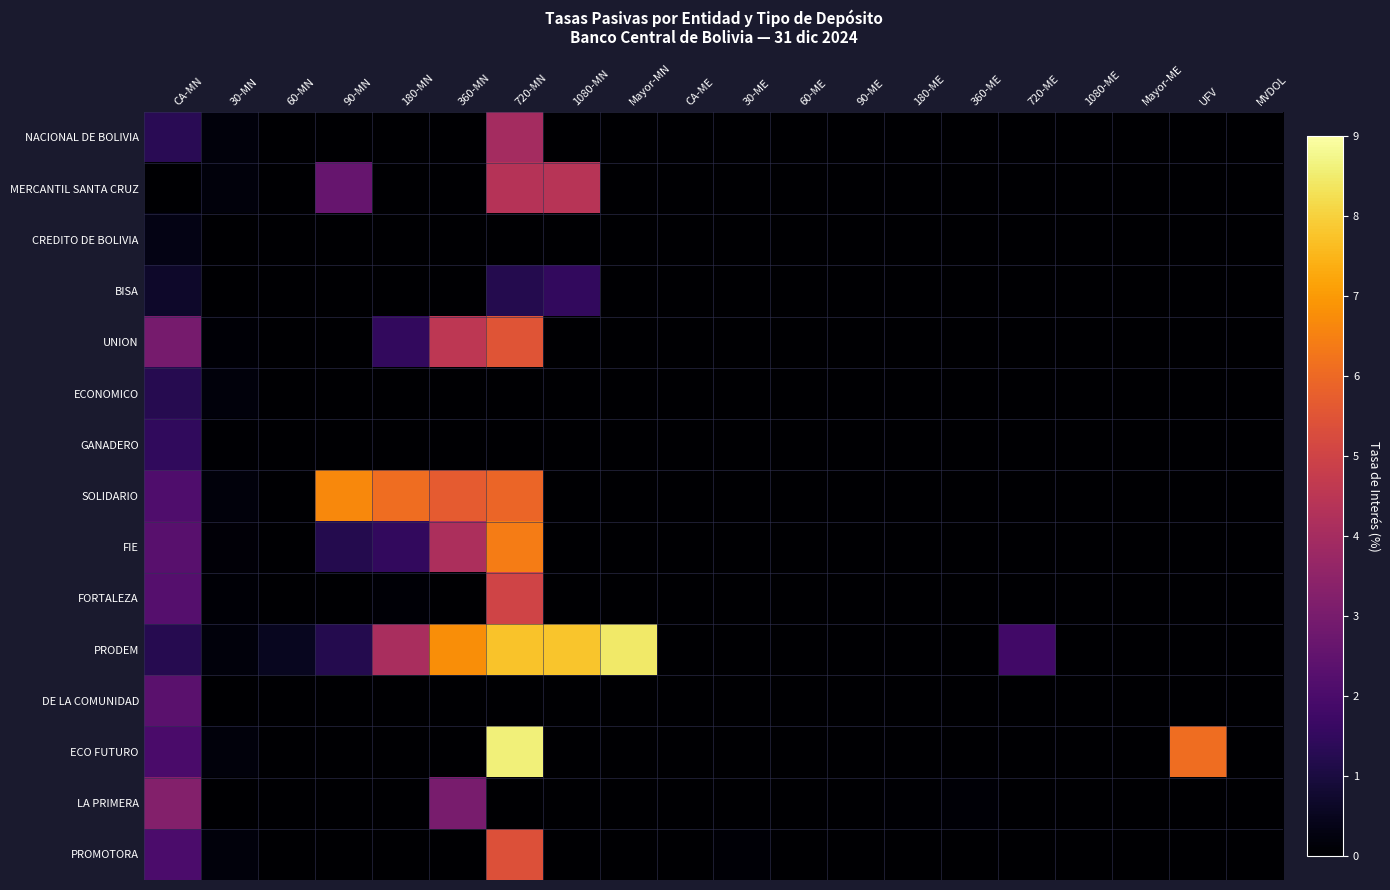

Reading left to right, what are all the values shown in this chart?

NACIONAL DE BOLIVIA: CA-MN=1.3	30-MN=0.2	60-MN=0.0	90-MN=0.0	180-MN=0.0	360-MN=0.0	720-MN=4.0	1080-MN=0.0	Mayor-MN=0.0	CA-ME=0.0	30-ME=0.0	60-ME=0.0	90-ME=0.0	180-ME=0.0	360-ME=0.0	720-ME=0.0	1080-ME=0.0	Mayor-ME=0.0	UFV=0.0	MVDOL=0.0
MERCANTIL SANTA CRUZ: CA-MN=0.0	30-MN=0.2	60-MN=0.0	90-MN=2.6	180-MN=0.0	360-MN=0.0	720-MN=4.4	1080-MN=4.4	Mayor-MN=0.0	CA-ME=0.0	30-ME=0.0	60-ME=0.0	90-ME=0.0	180-ME=0.0	360-ME=0.0	720-ME=0.0	1080-ME=0.0	Mayor-ME=0.0	UFV=0.0	MVDOL=0.0
CREDITO DE BOLIVIA: CA-MN=0.3	30-MN=0.0	60-MN=0.0	90-MN=0.0	180-MN=0.0	360-MN=0.0	720-MN=0.0	1080-MN=0.0	Mayor-MN=0.0	CA-ME=0.0	30-ME=0.0	60-ME=0.0	90-ME=0.0	180-ME=0.0	360-ME=0.0	720-ME=0.0	1080-ME=0.0	Mayor-ME=0.0	UFV=0.0	MVDOL=0.0
BISA: CA-MN=0.7	30-MN=0.0	60-MN=0.0	90-MN=0.0	180-MN=0.0	360-MN=0.0	720-MN=1.2	1080-MN=1.5	Mayor-MN=0.0	CA-ME=0.0	30-ME=0.0	60-ME=0.0	90-ME=0.0	180-ME=0.0	360-ME=0.0	720-ME=0.0	1080-ME=0.0	Mayor-ME=0.0	UFV=0.0	MVDOL=0.0
UNION: CA-MN=3.0	30-MN=0.1	60-MN=0.0	90-MN=0.0	180-MN=1.5	360-MN=4.5	720-MN=5.5	1080-MN=0.0	Mayor-MN=0.0	CA-ME=0.0	30-ME=0.0	60-ME=0.0	90-ME=0.0	180-ME=0.0	360-ME=0.0	720-ME=0.0	1080-ME=0.0	Mayor-ME=0.0	UFV=0.0	MVDOL=0.0
ECONOMICO: CA-MN=1.2	30-MN=0.2	60-MN=0.0	90-MN=0.0	180-MN=0.0	360-MN=0.0	720-MN=0.0	1080-MN=0.0	Mayor-MN=0.0	CA-ME=0.0	30-ME=0.0	60-ME=0.0	90-ME=0.0	180-ME=0.0	360-ME=0.0	720-ME=0.0	1080-ME=0.0	Mayor-ME=0.0	UFV=0.0	MVDOL=0.0
GANADERO: CA-MN=1.5	30-MN=0.1	60-MN=0.0	90-MN=0.0	180-MN=0.0	360-MN=0.0	720-MN=0.0	1080-MN=0.0	Mayor-MN=0.0	CA-ME=0.0	30-ME=0.0	60-ME=0.0	90-ME=0.0	180-ME=0.0	360-ME=0.0	720-ME=0.0	1080-ME=0.0	Mayor-ME=0.0	UFV=0.0	MVDOL=0.0
SOLIDARIO: CA-MN=2.1	30-MN=0.2	60-MN=0.0	90-MN=6.6	180-MN=6.1	360-MN=5.7	720-MN=5.9	1080-MN=0.0	Mayor-MN=0.0	CA-ME=0.0	30-ME=0.0	60-ME=0.0	90-ME=0.0	180-ME=0.0	360-ME=0.0	720-ME=0.0	1080-ME=0.0	Mayor-ME=0.0	UFV=0.0	MVDOL=0.0
FIE: CA-MN=2.3	30-MN=0.1	60-MN=0.0	90-MN=1.2	180-MN=1.5	360-MN=4.2	720-MN=6.4	1080-MN=0.0	Mayor-MN=0.0	CA-ME=0.0	30-ME=0.0	60-ME=0.0	90-ME=0.0	180-ME=0.0	360-ME=0.0	720-ME=0.0	1080-ME=0.0	Mayor-ME=0.0	UFV=0.0	MVDOL=0.0
FORTALEZA: CA-MN=2.2	30-MN=0.1	60-MN=0.0	90-MN=0.0	180-MN=0.1	360-MN=0.0	720-MN=5.0	1080-MN=0.0	Mayor-MN=0.0	CA-ME=0.0	30-ME=0.0	60-ME=0.0	90-ME=0.0	180-ME=0.0	360-ME=0.0	720-ME=0.0	1080-ME=0.0	Mayor-ME=0.0	UFV=0.0	MVDOL=0.0
PRODEM: CA-MN=1.2	30-MN=0.2	60-MN=0.5	90-MN=1.2	180-MN=4.1	360-MN=6.8	720-MN=7.7	1080-MN=7.8	Mayor-MN=8.5	CA-ME=0.0	30-ME=0.0	60-ME=0.0	90-ME=0.0	180-ME=0.0	360-ME=0.0	720-ME=1.8	1080-ME=0.0	Mayor-ME=0.0	UFV=0.0	MVDOL=0.0
DE LA COMUNIDAD: CA-MN=2.3	30-MN=0.0	60-MN=0.0	90-MN=0.0	180-MN=0.0	360-MN=0.0	720-MN=0.0	1080-MN=0.0	Mayor-MN=0.0	CA-ME=0.0	30-ME=0.0	60-ME=0.0	90-ME=0.0	180-ME=0.0	360-ME=0.0	720-ME=0.0	1080-ME=0.0	Mayor-ME=0.0	UFV=0.0	MVDOL=0.0
ECO FUTURO: CA-MN=2.0	30-MN=0.2	60-MN=0.0	90-MN=0.0	180-MN=0.0	360-MN=0.0	720-MN=8.6	1080-MN=0.0	Mayor-MN=0.0	CA-ME=0.0	30-ME=0.0	60-ME=0.0	90-ME=0.0	180-ME=0.0	360-ME=0.0	720-ME=0.0	1080-ME=0.0	Mayor-ME=0.0	UFV=6.1	MVDOL=0.0
LA PRIMERA: CA-MN=3.2	30-MN=0.0	60-MN=0.0	90-MN=0.0	180-MN=0.0	360-MN=3.0	720-MN=0.0	1080-MN=0.0	Mayor-MN=0.0	CA-ME=0.0	30-ME=0.0	60-ME=0.0	90-ME=0.0	180-ME=0.1	360-ME=0.1	720-ME=0.0	1080-ME=0.0	Mayor-ME=0.0	UFV=0.0	MVDOL=0.0
PROMOTORA: CA-MN=2.0	30-MN=0.2	60-MN=0.0	90-MN=0.0	180-MN=0.0	360-MN=0.0	720-MN=5.4	1080-MN=0.0	Mayor-MN=0.0	CA-ME=0.0	30-ME=0.1	60-ME=0.0	90-ME=0.0	180-ME=0.0	360-ME=0.0	720-ME=0.0	1080-ME=0.0	Mayor-ME=0.0	UFV=0.0	MVDOL=0.0